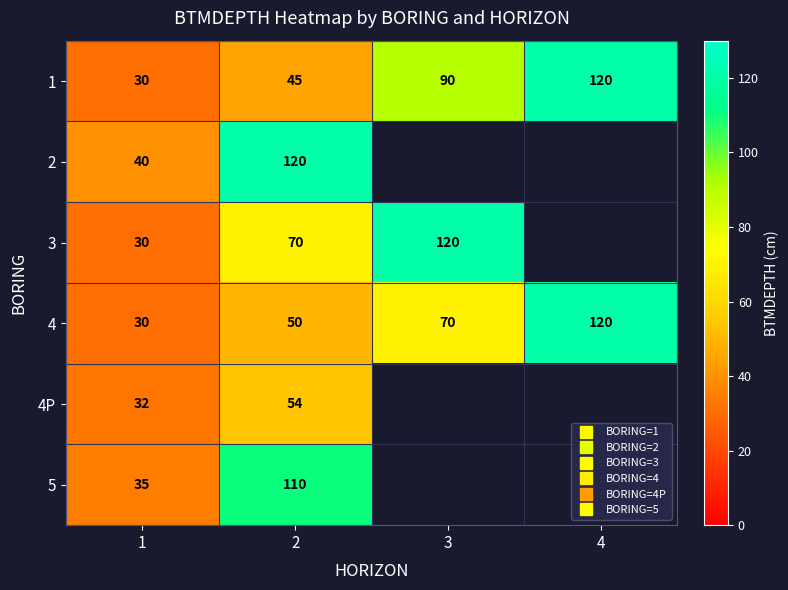

How many values in 4P are above zero?

2